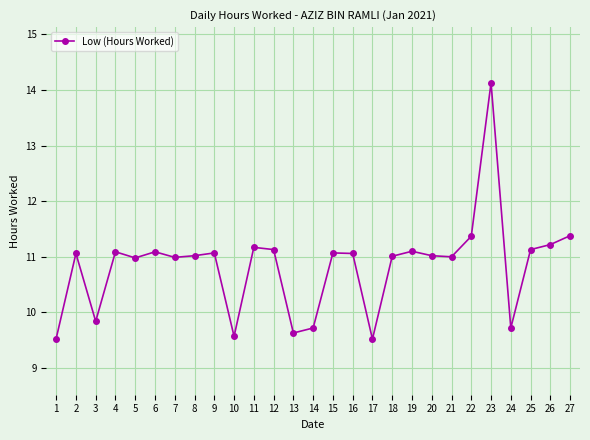

What is the change in value from 2 to 5?

-0.1